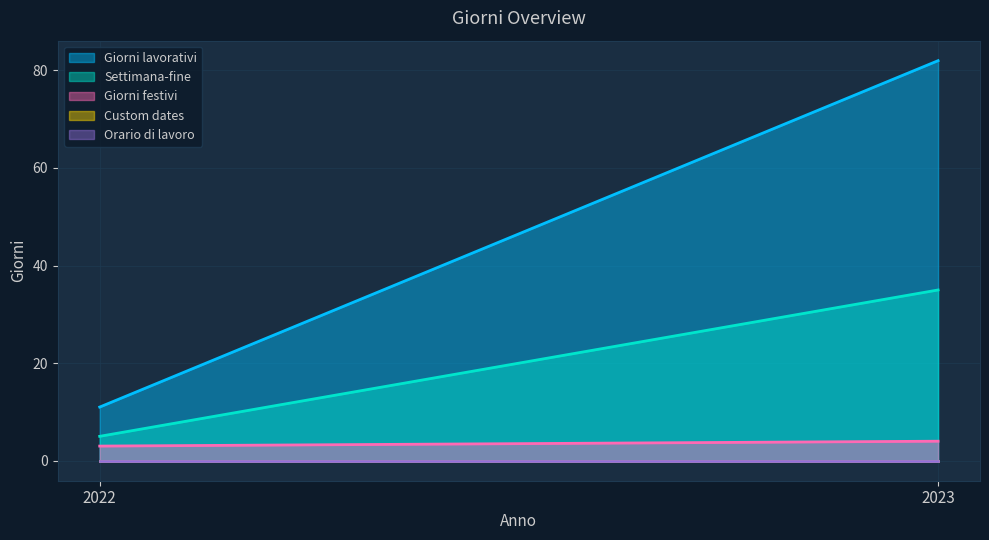

What is the sum of all Giorni festivi values?

7